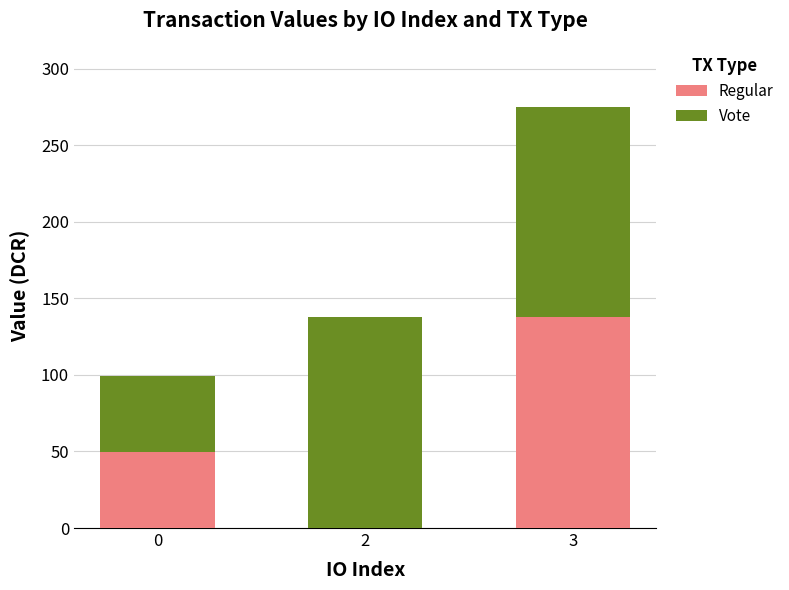

What is the total value across all series at 3?

275.0